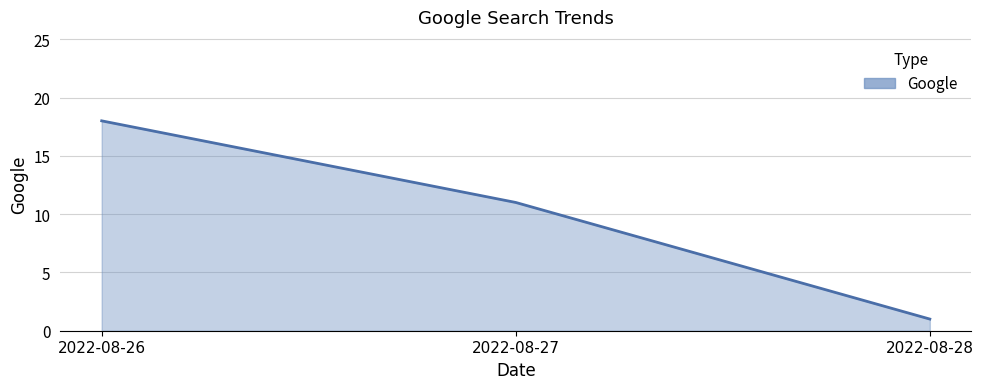

Between 2022-08-28 and 2022-08-26, which is larger?

2022-08-26